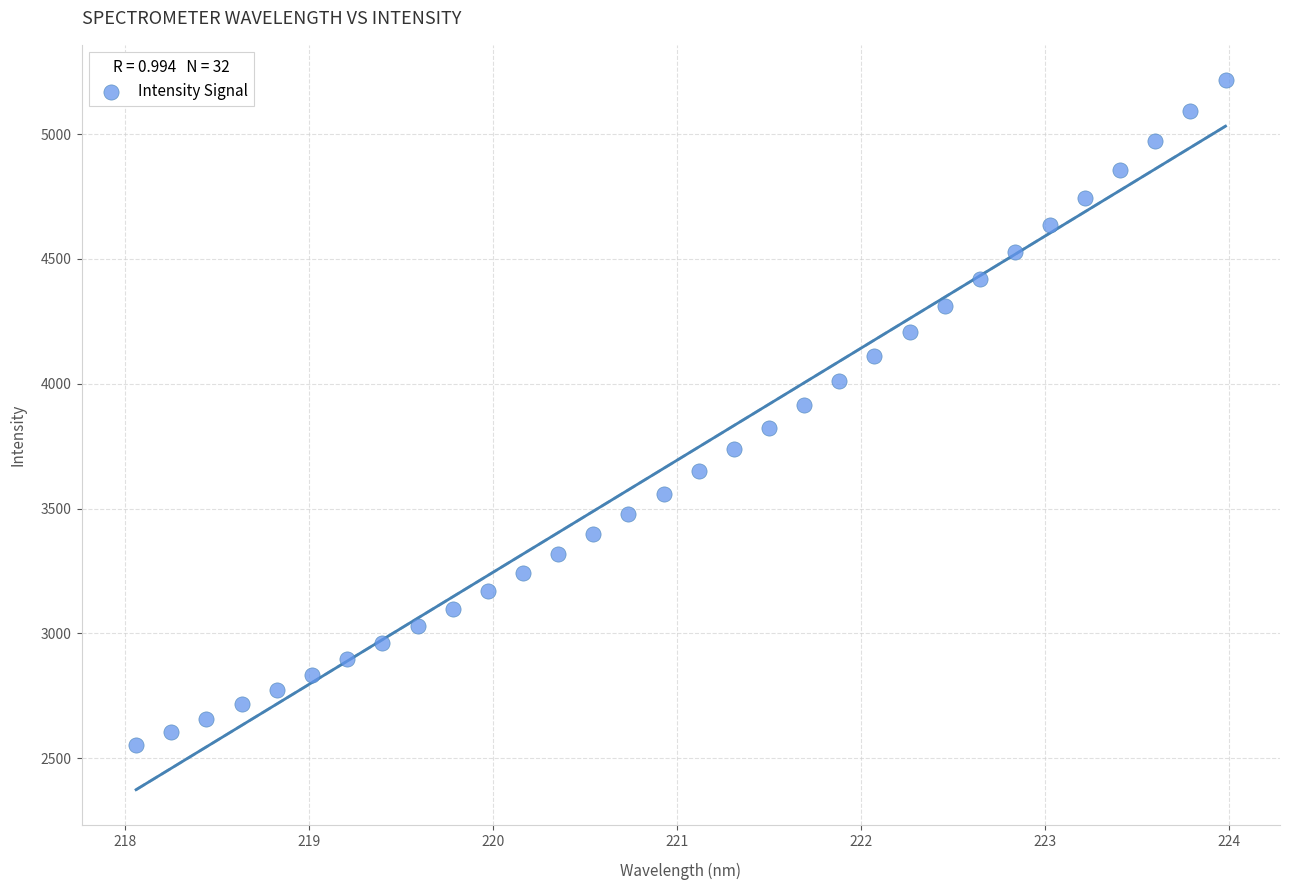

What is the range of Y values (max minus min)?

2664.4